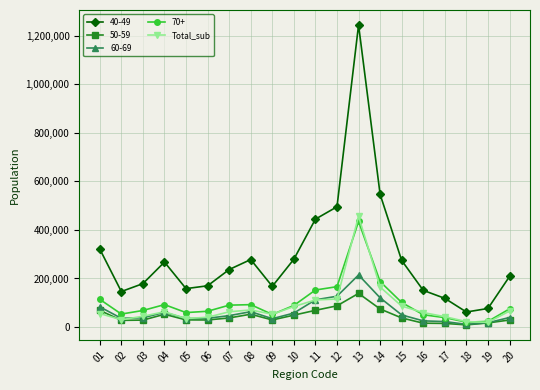

Which series has the largest total across all categories?

40-49